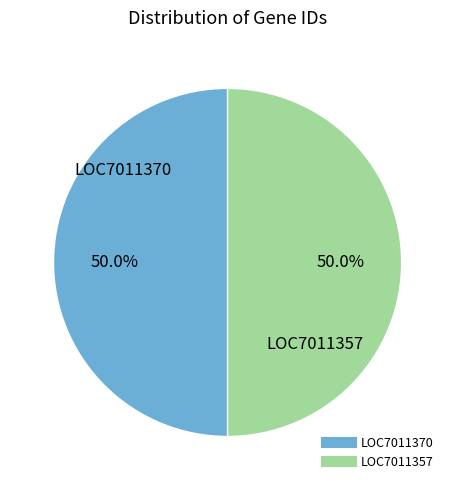

What is the ratio of the value at LOC7011357 to the value at LOC7011370?

1.0